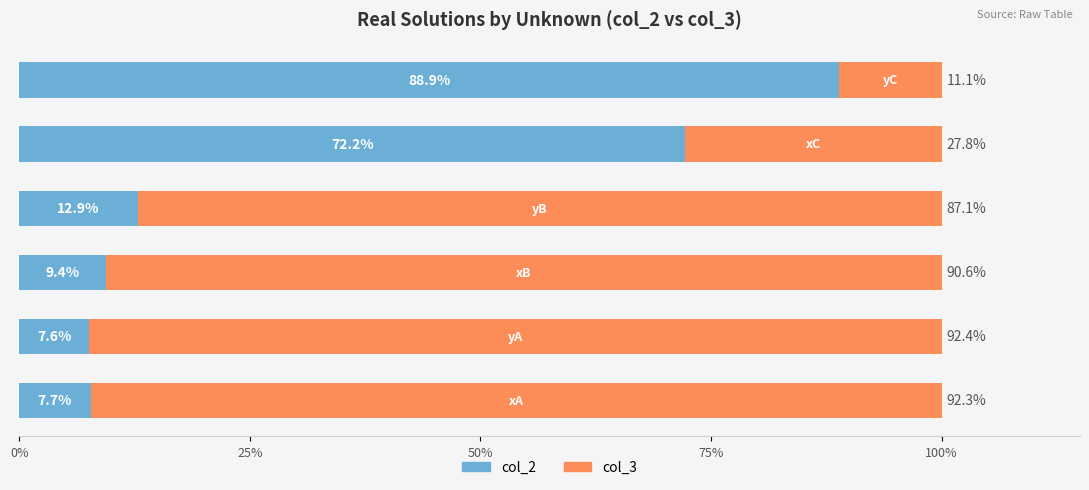

What is the highest value of the col_2 series?

88.9